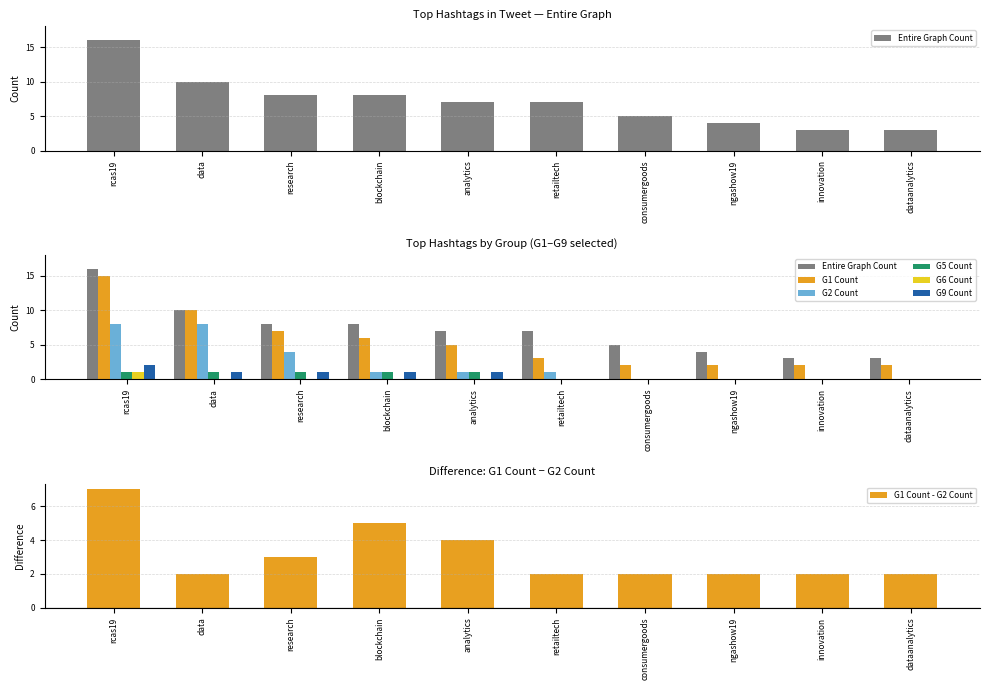

The value of G9 Count at data is 2. True or false?

False